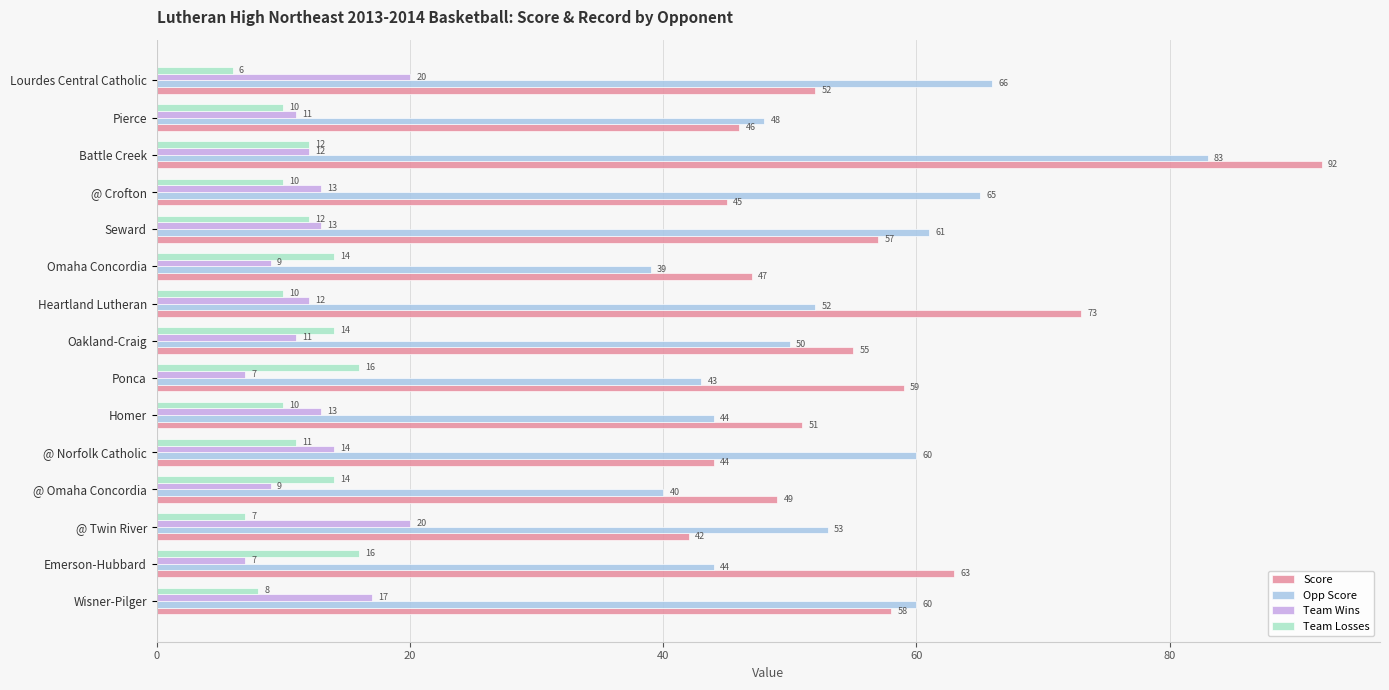

At which label is Score closest to 67?

Emerson-Hubbard